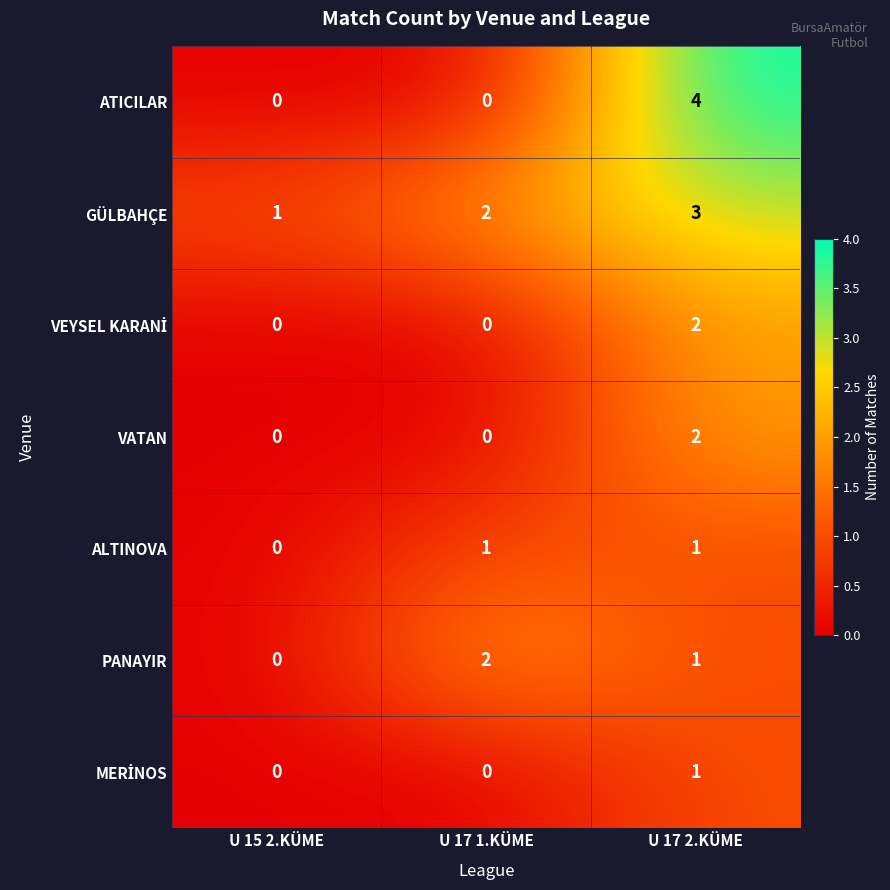

What value does the GÜLBAHÇE series have at U 17 2.KÜME?

3